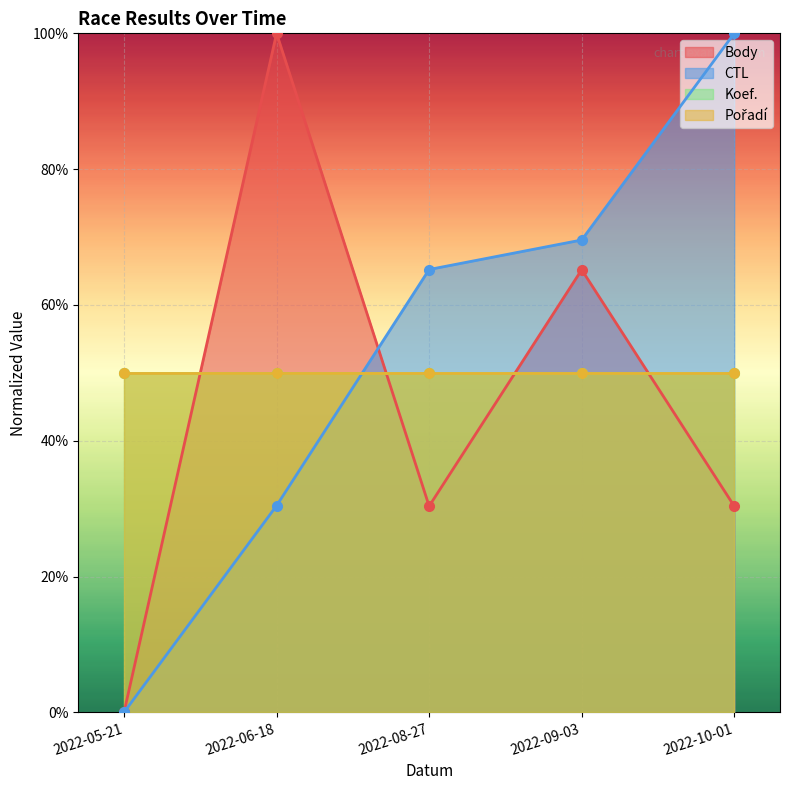

Which series ends up on top after the final intersection of Body and CTL?

CTL